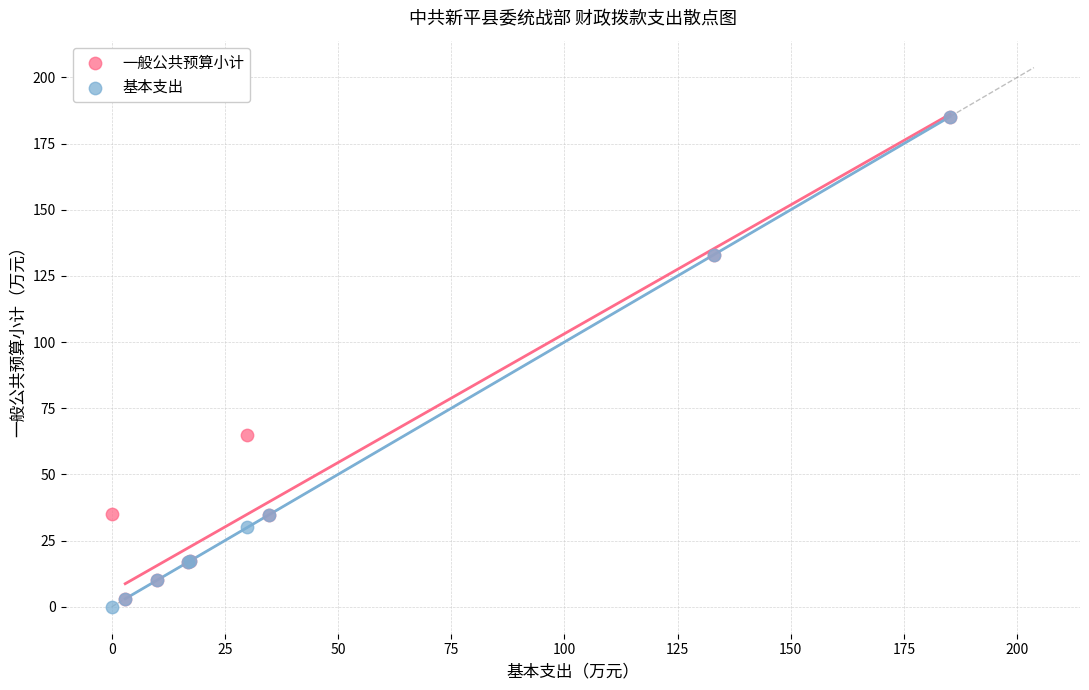

In the 一般公共预算小计 series, what Y value is closest to 94?

65.0